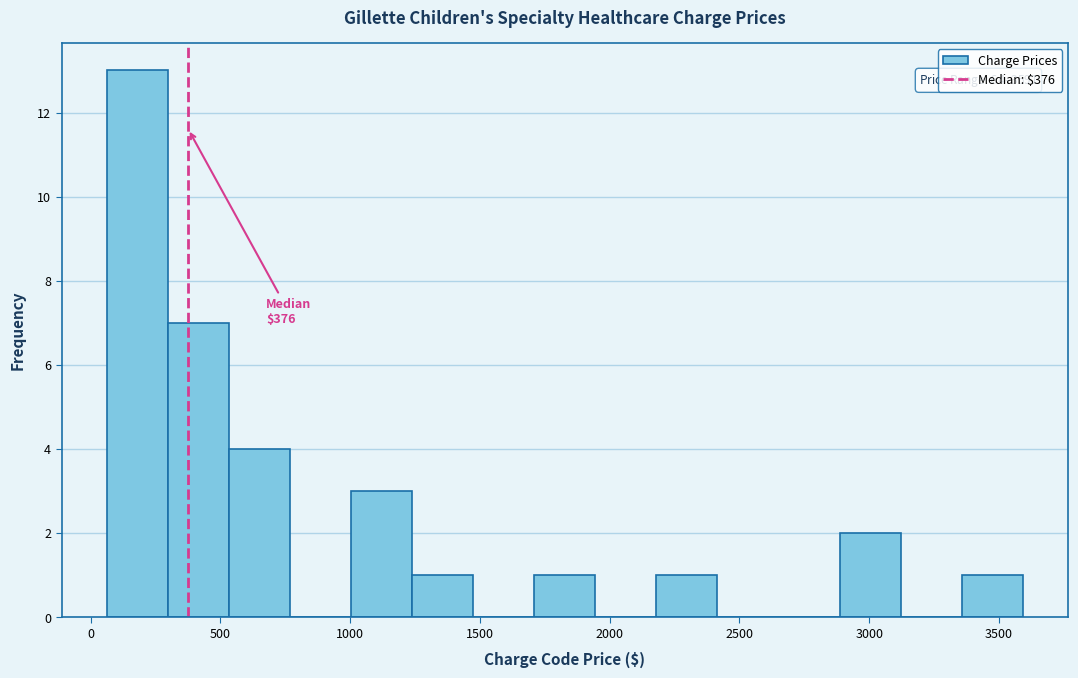

Which range on the x-axis has the tallest bar?

50 to 300